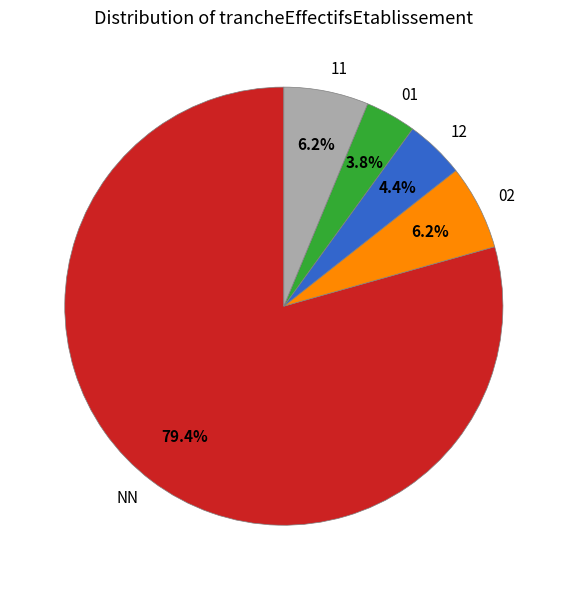

True or false: 11 accounts for 22% of the total.

False